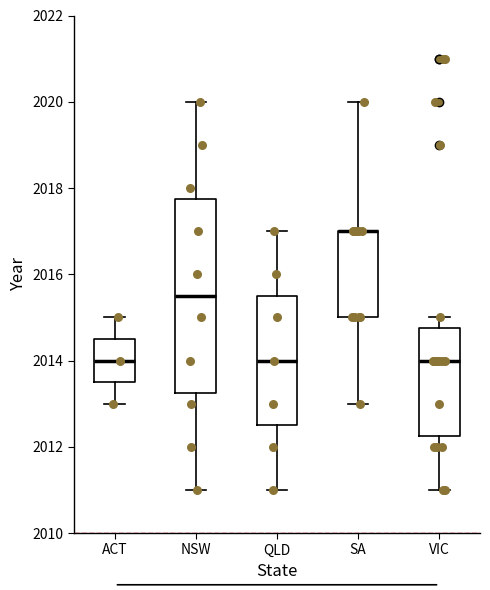

Reading left to right, read every box against the y-axis: the position of its median line, the range the box covers, and the ends of its whiskers. The values are not printed on the chart, so give them approximately, as read against the axis.

ACT: median 2014.0, box 2013.6 to 2014.6, whiskers 2013.0 to 2015.0
NSW: median 2015.6, box 2013.2 to 2017.8, whiskers 2011.0 to 2020.0
QLD: median 2014.0, box 2012.6 to 2015.6, whiskers 2011.0 to 2017.0
SA: median 2017.0 (drawn on the box's upper edge), box 2015.0 to 2017.0, whiskers 2013.0 to 2020.0
VIC: median 2014.0, box 2012.2 to 2014.8, whiskers 2011.0 to 2015.0